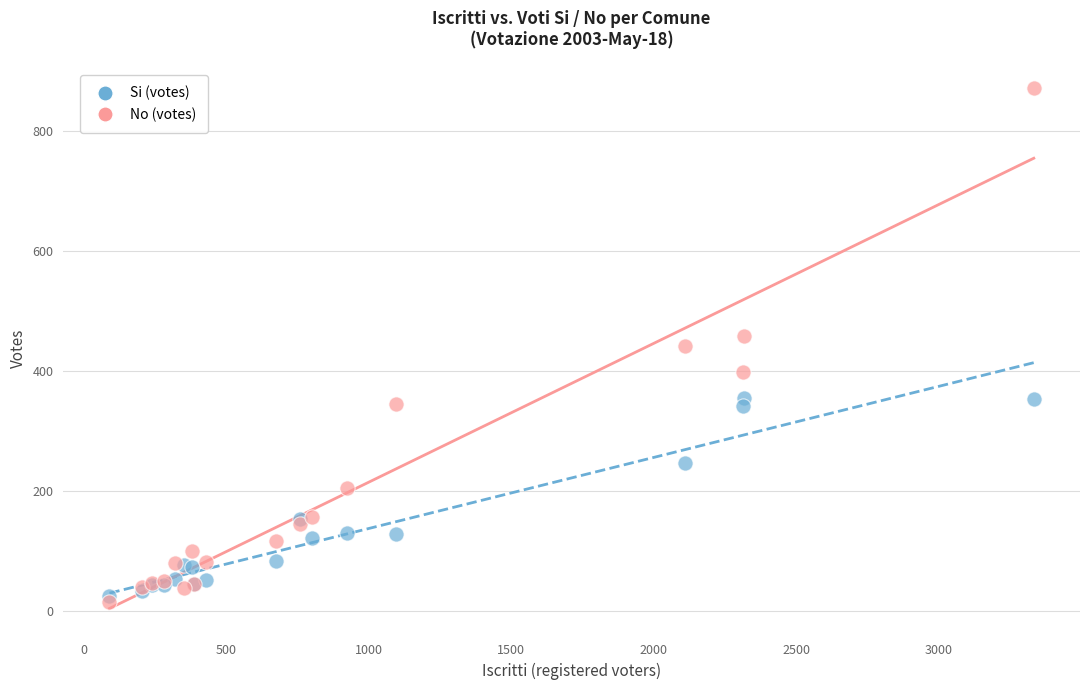

In the Si (votes) series, what Y value is closest to 189?

152